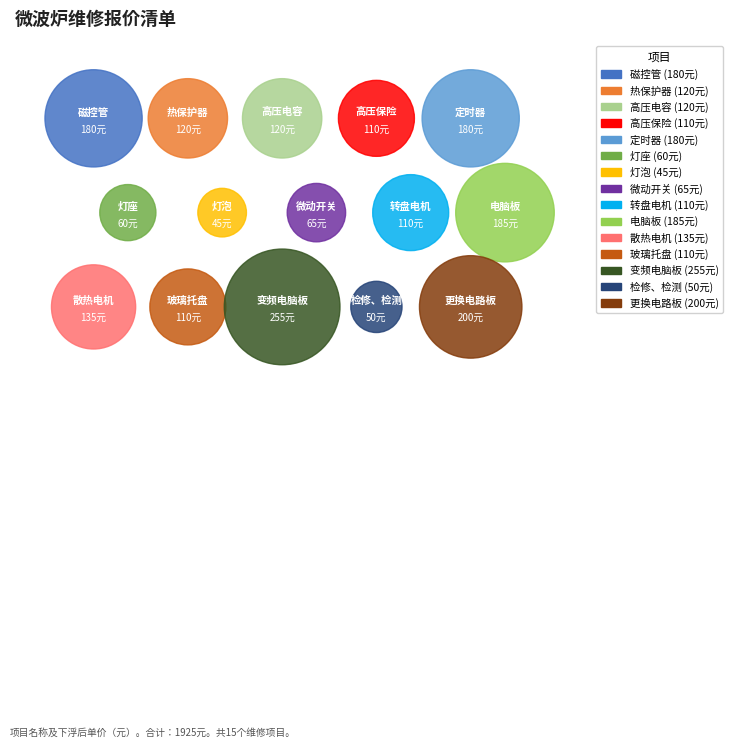

To the nearest percent, what portion does 磁控管 represent?

9%